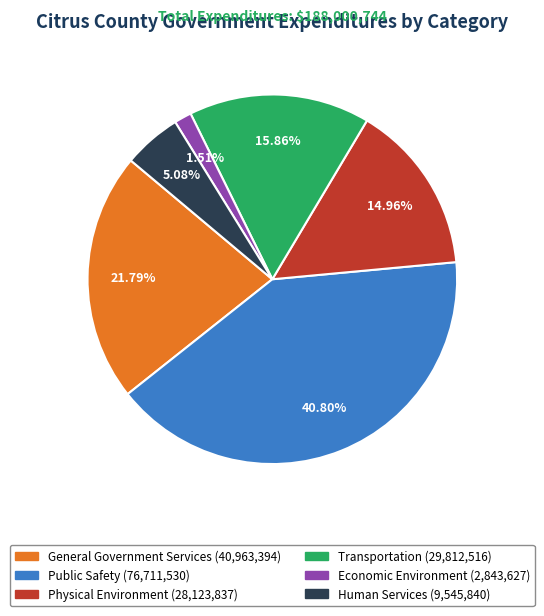

True or false: Public Safety accounts for 33% of the total.

False